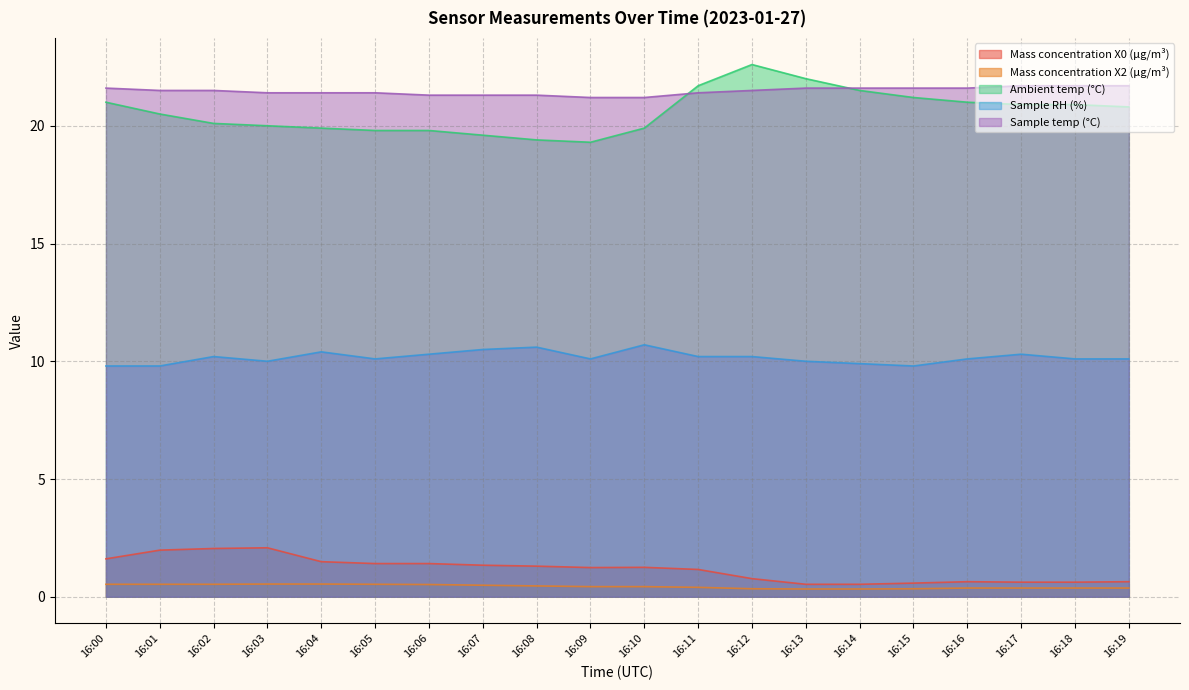

At which label is Mass concentration X0 (μg/m³) closest to 1?

16:11